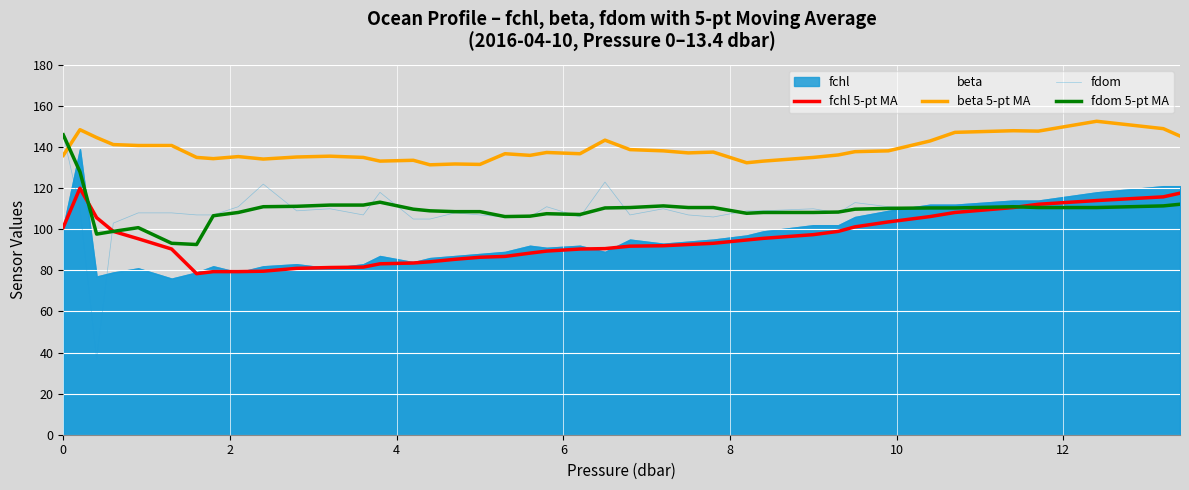

How many values in the fdom series are below 109?

18